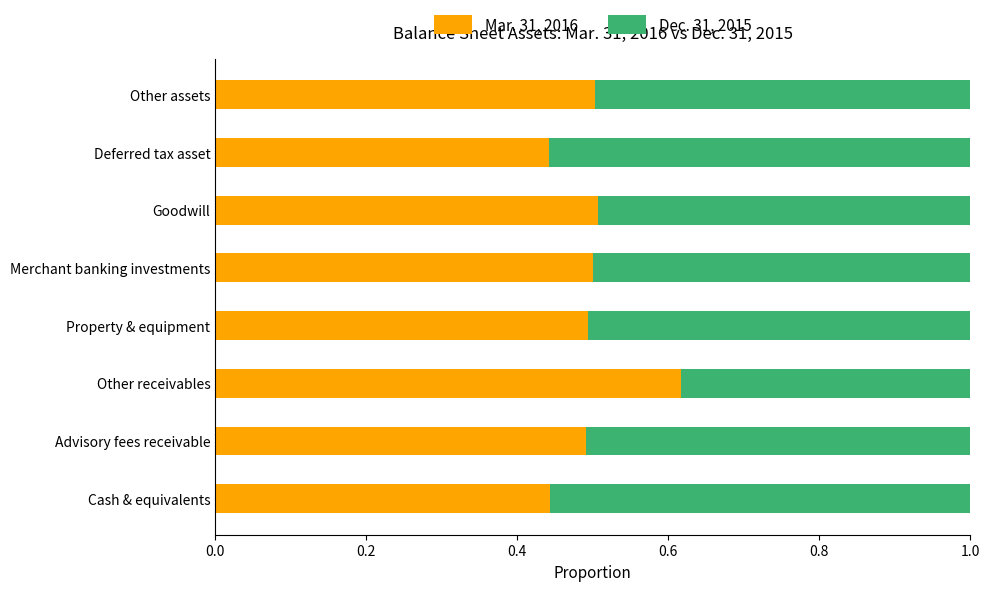

What is the total value across all series at Other receivables?

1.0